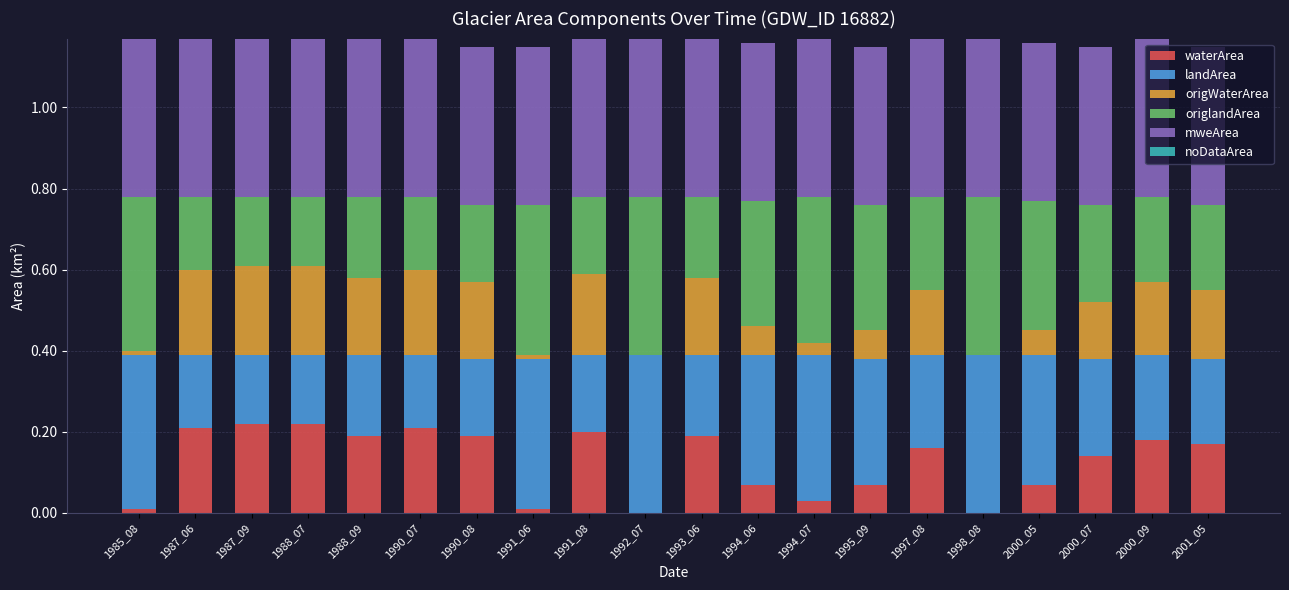

What is the total value across all series at 2000_05?

1.2